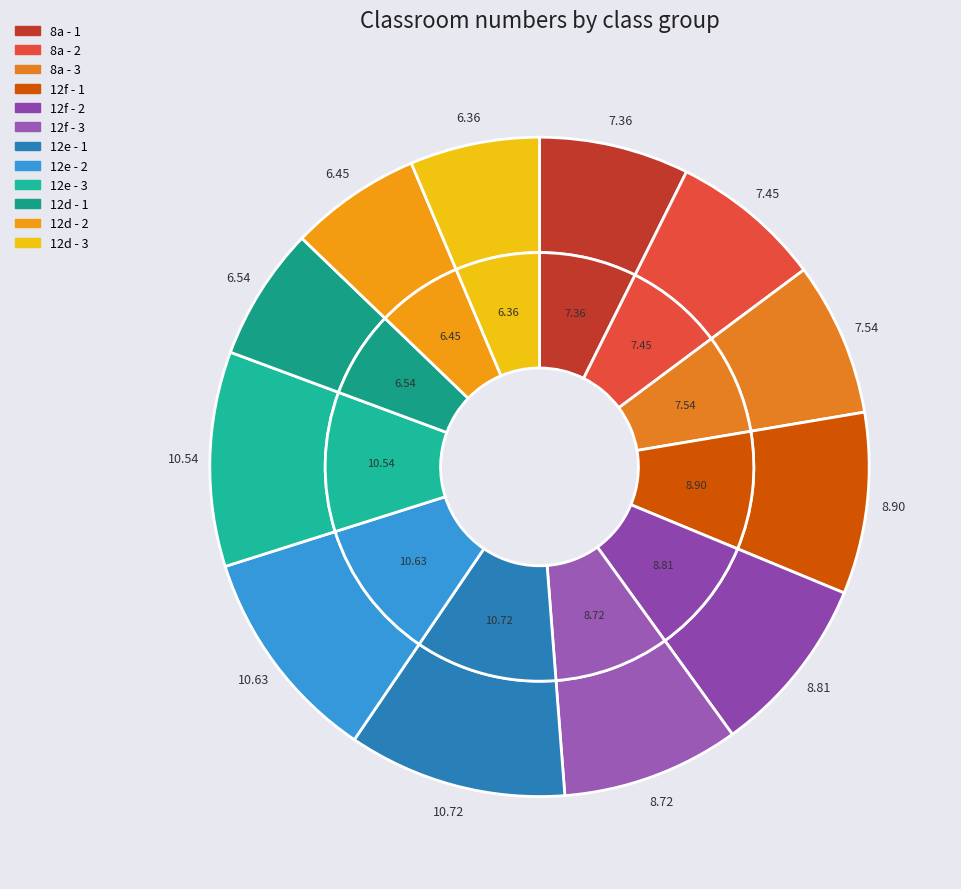

Does 12d - 2 account for over 50% of the chart?

No